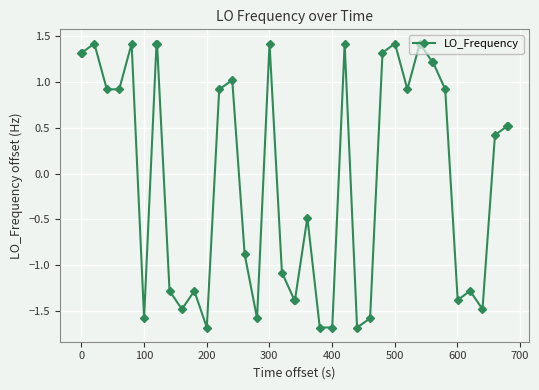

What is the maximum value shown in the chart?

1.4